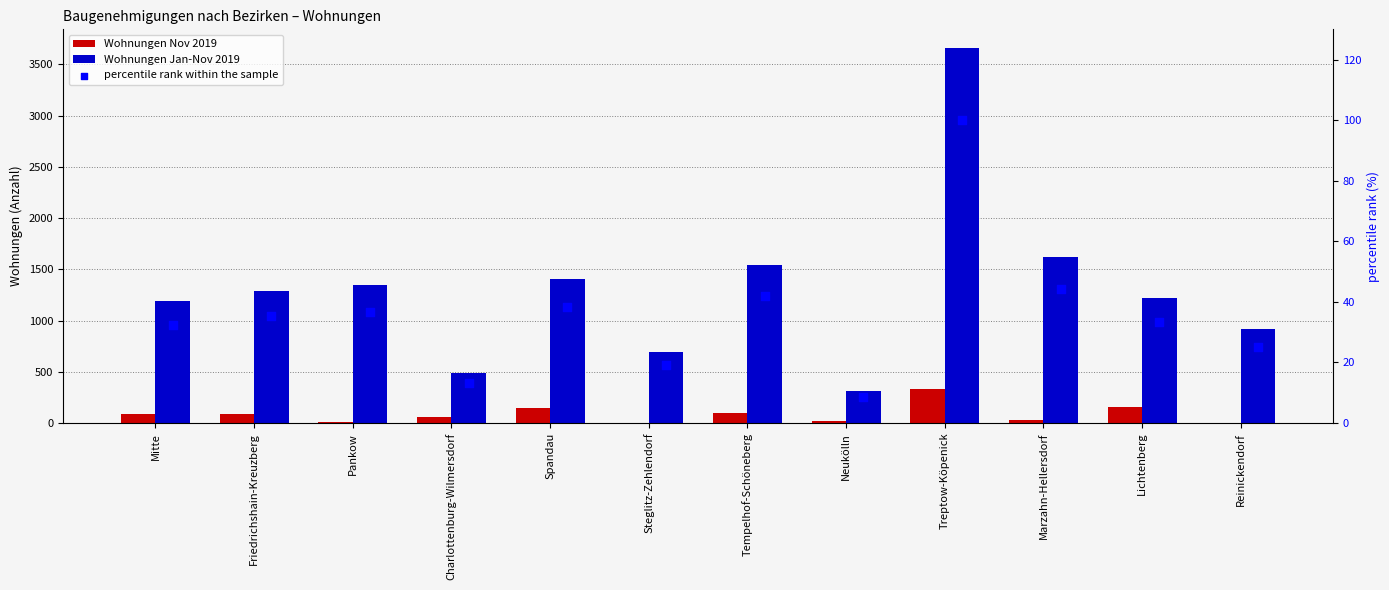

What is the total value across all series at Tempelhof-Schöneberg?

1686.1